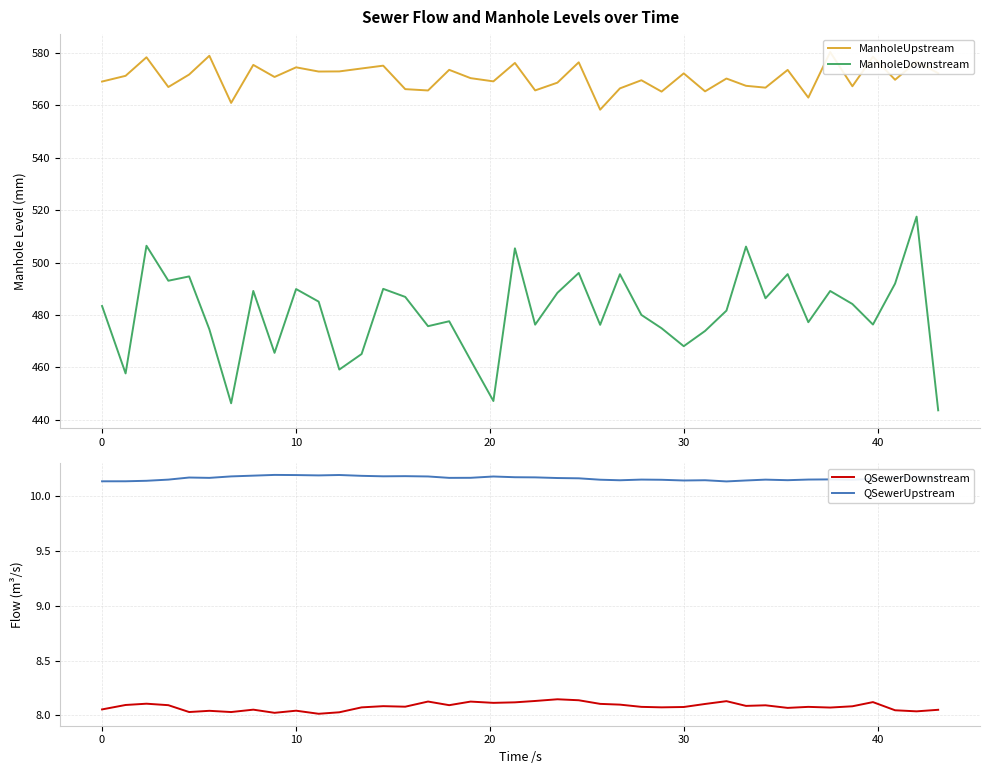

True or false: QSewerDownstream and QSewerUpstream intersect in this chart.

False